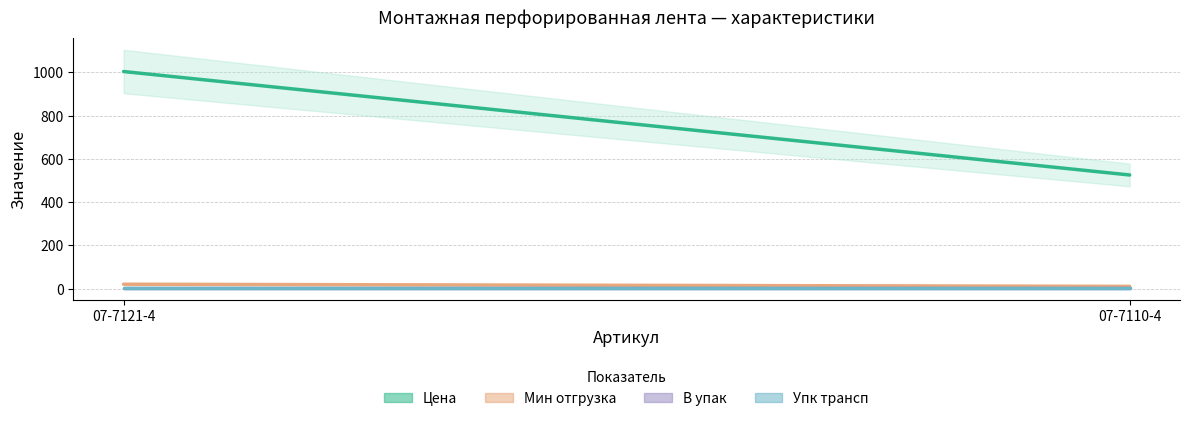

The value of Цена at 07-7110-4 is 190.9. True or false?

False